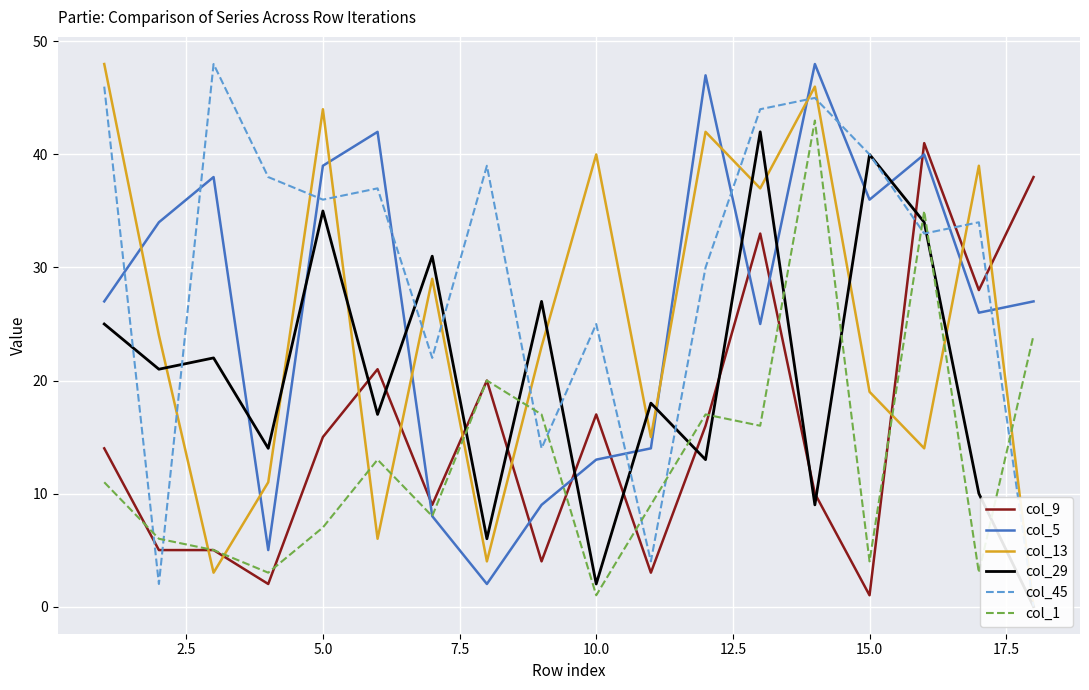

After their last crossing, which series has the higher values: col_1 or col_9?

col_9